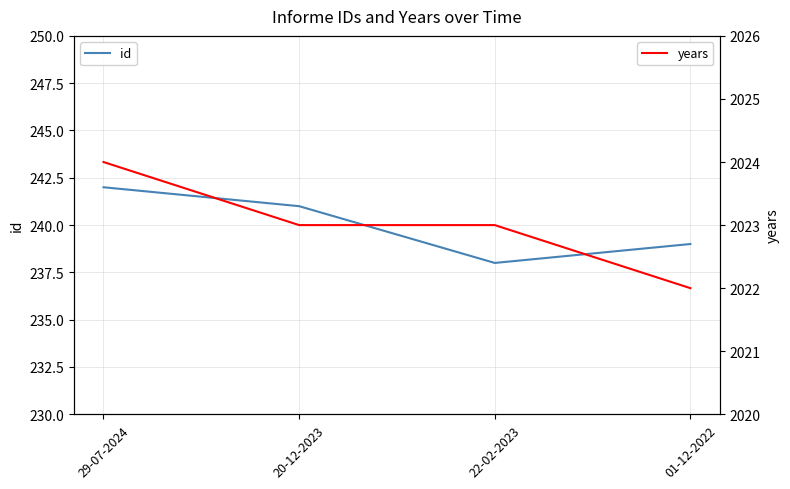

What value does the years series have at 22-02-2023?

2023